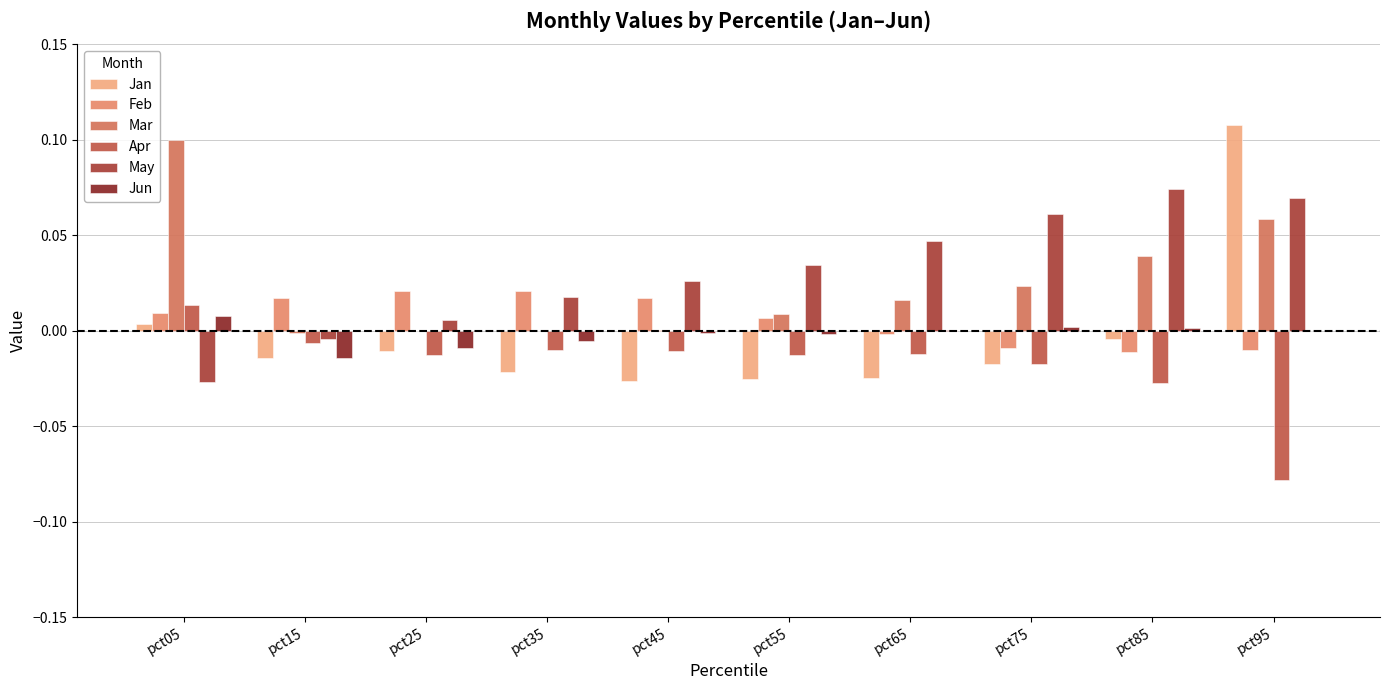

Reading left to right, list all the values displayed in this chart.

Jan: 0.0	-0.0	-0.0	-0.0	-0.0	-0.0	-0.0	-0.0	-0.0	0.1
Feb: 0.0	0.0	0.0	0.0	0.0	0.0	-0.0	-0.0	-0.0	-0.0
Mar: 0.1	-0.0	0.0	-0.0	0.0	0.0	0.0	0.0	0.0	0.1
Apr: 0.0	-0.0	-0.0	-0.0	-0.0	-0.0	-0.0	-0.0	-0.0	-0.1
May: -0.0	-0.0	0.0	0.0	0.0	0.0	0.0	0.1	0.1	0.1
Jun: 0.0	-0.0	-0.0	-0.0	-0.0	-0.0	0.0	0.0	0.0	0.0